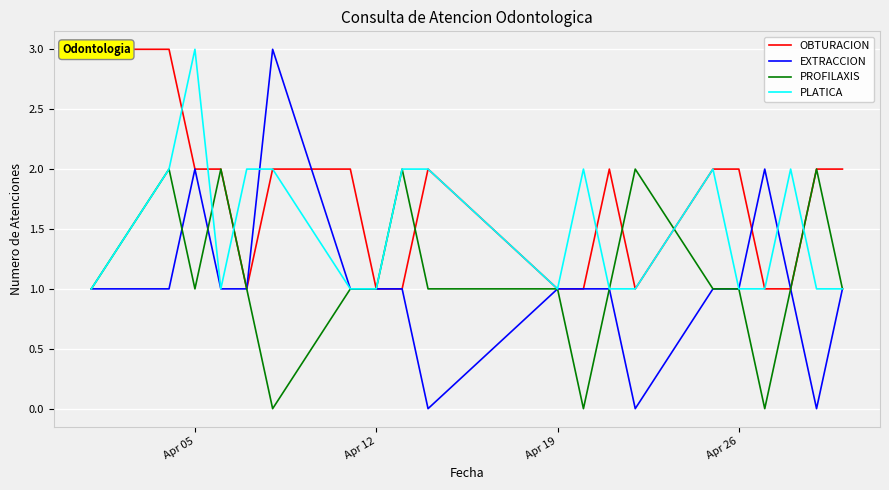

Is it true that PLATICA equals 1 at Apr 05?

False